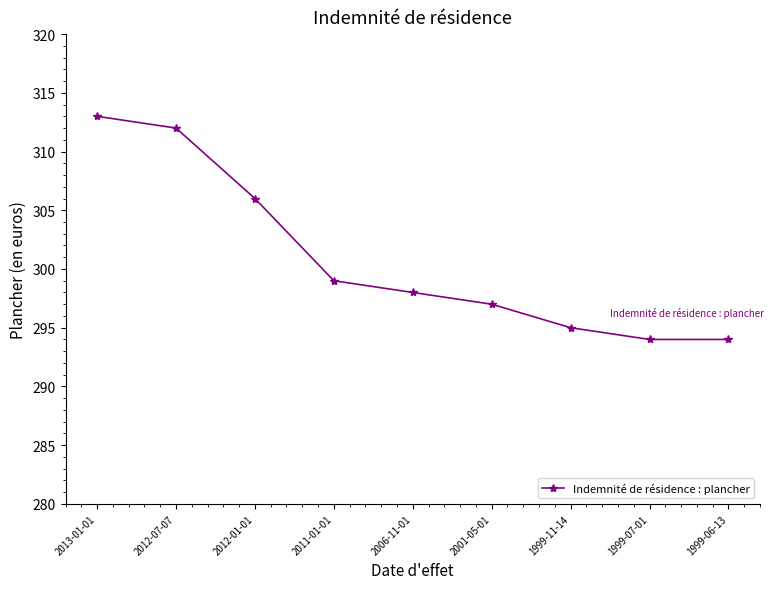

What is the sum of the values at 2012-07-07 and 2011-01-01?

611